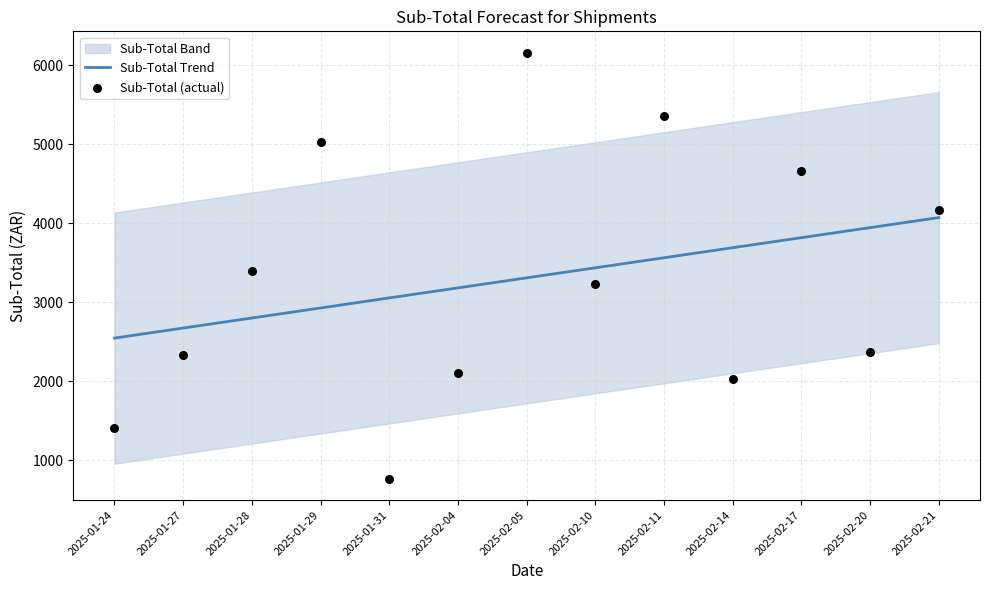

At which category is the sum across all series the highest?

2025-02-05